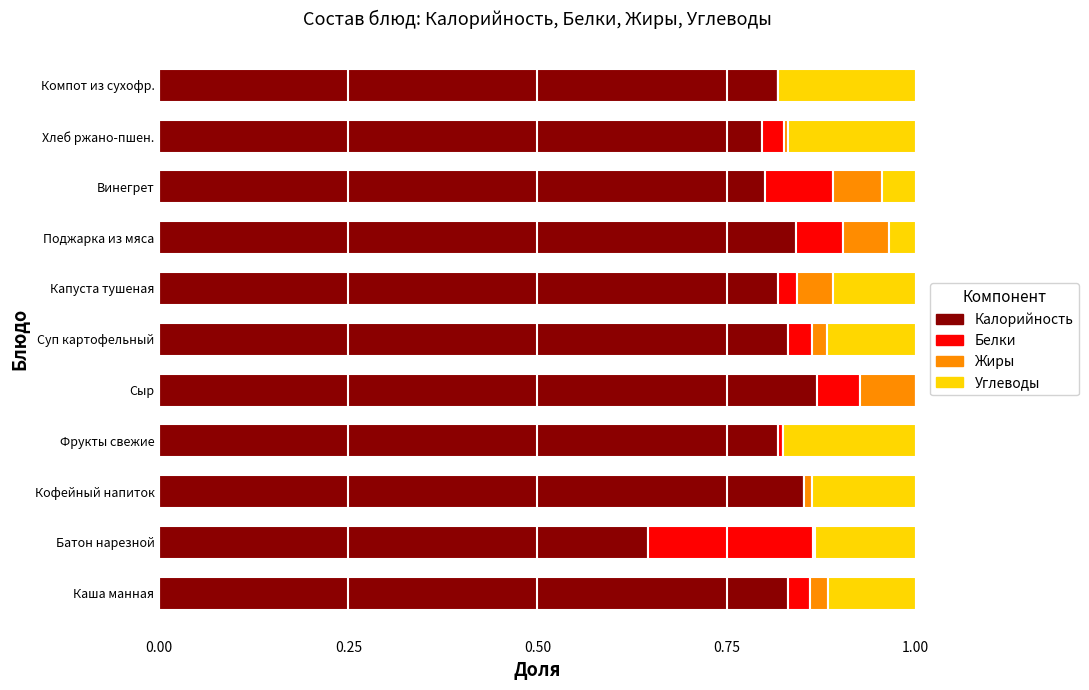

True or false: Калорийность has a value of 0.2 at Капуста тушеная.

False